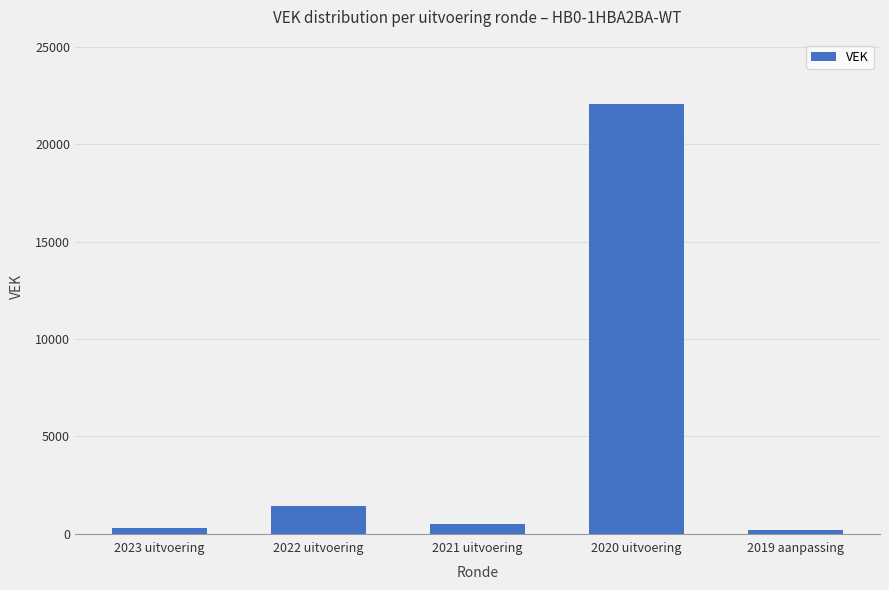

What is the smallest value displayed?

190